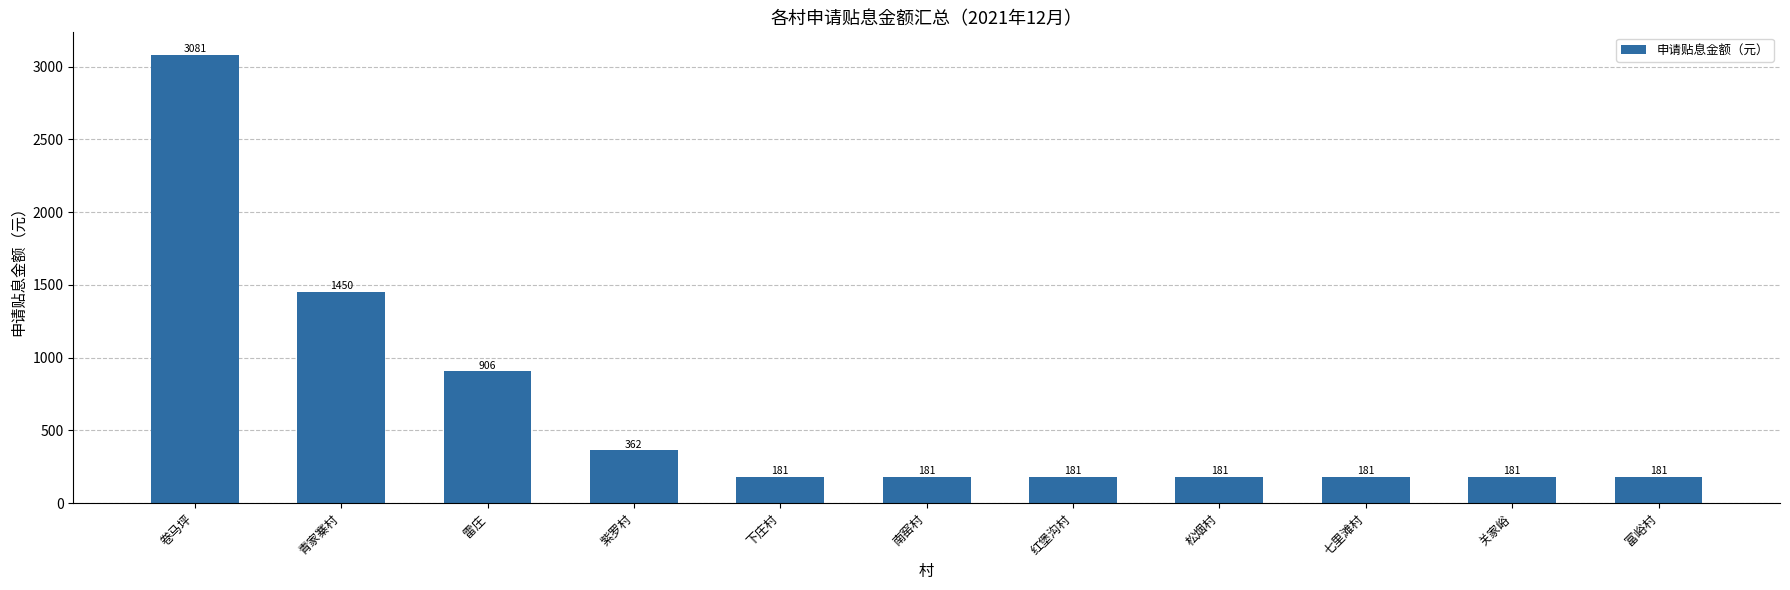

Where is the data nearest to the value 1631?

青家寨村